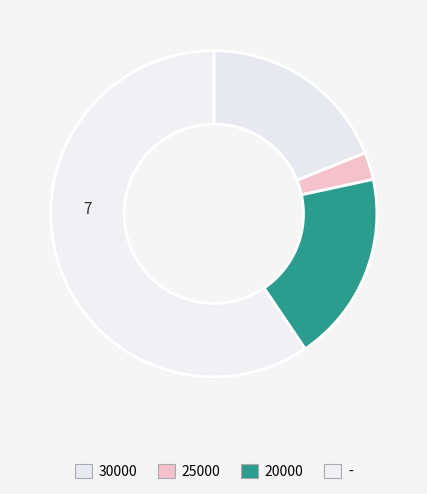

How much of the chart is everything except 20000?

81.1%